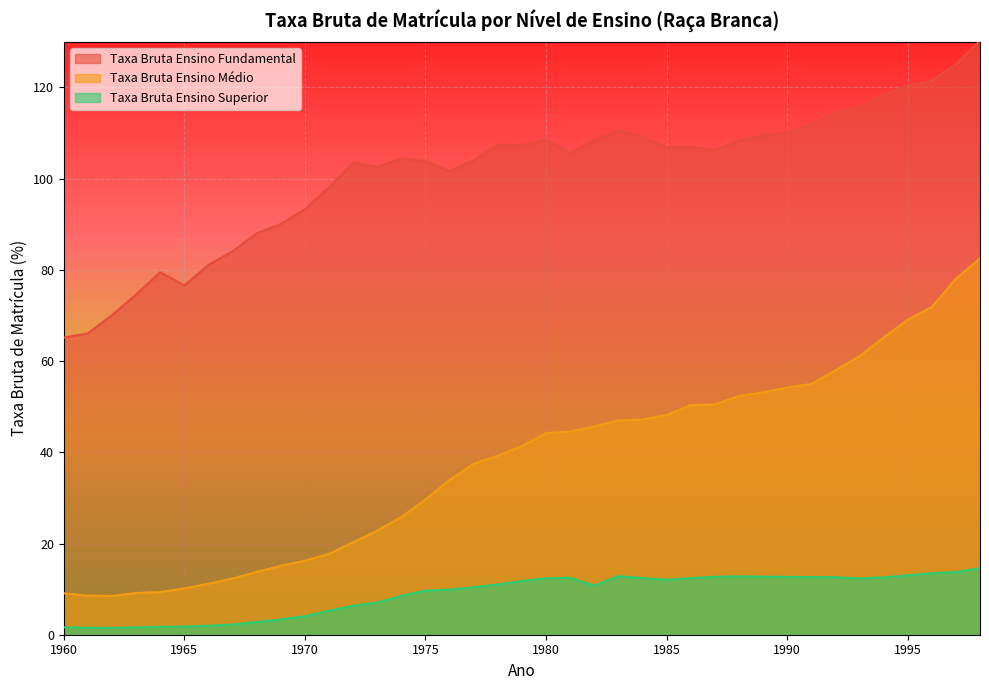

True or false: Taxa Bruta Ensino Fundamental and Taxa Bruta Ensino Superior intersect in this chart.

False